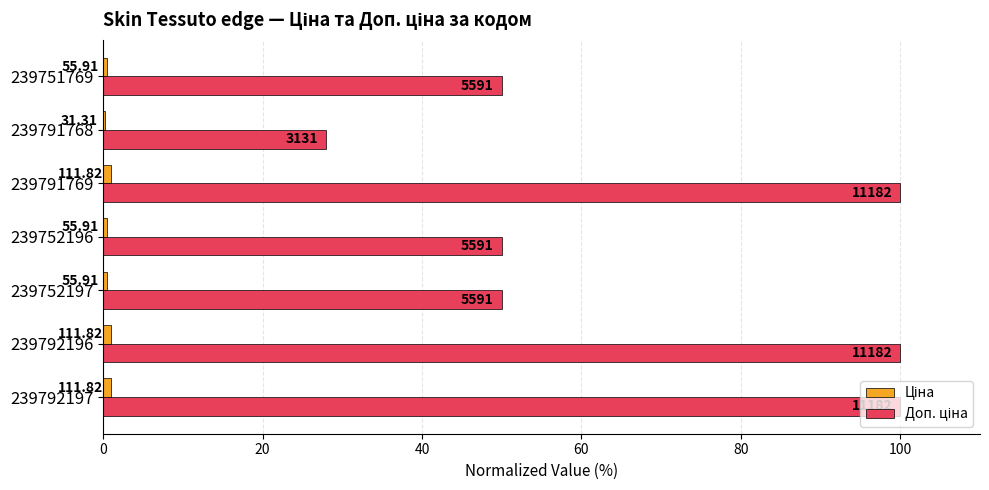

Which series has the largest total across all categories?

Доп. ціна